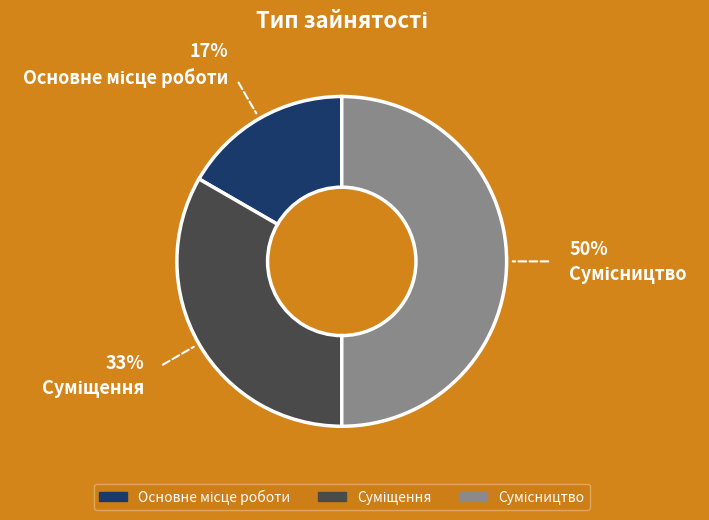

Count the number of slices in the pie.

3